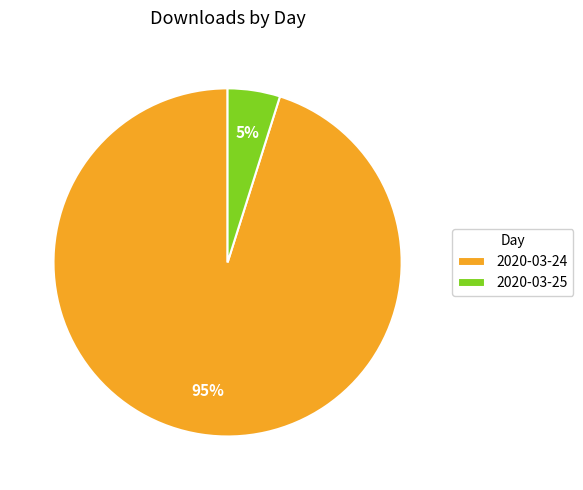

Which category has the biggest portion of the pie?

2020-03-24